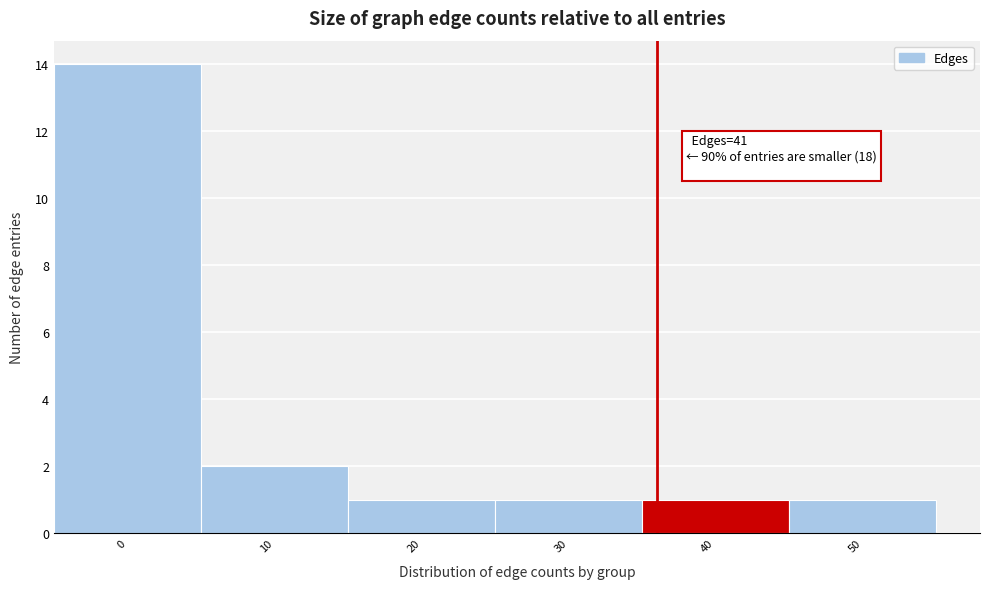

Reading left to right, transcribe all the data shown in this chart.

0=14	10=2	20=1	30=1	40=1	50=1